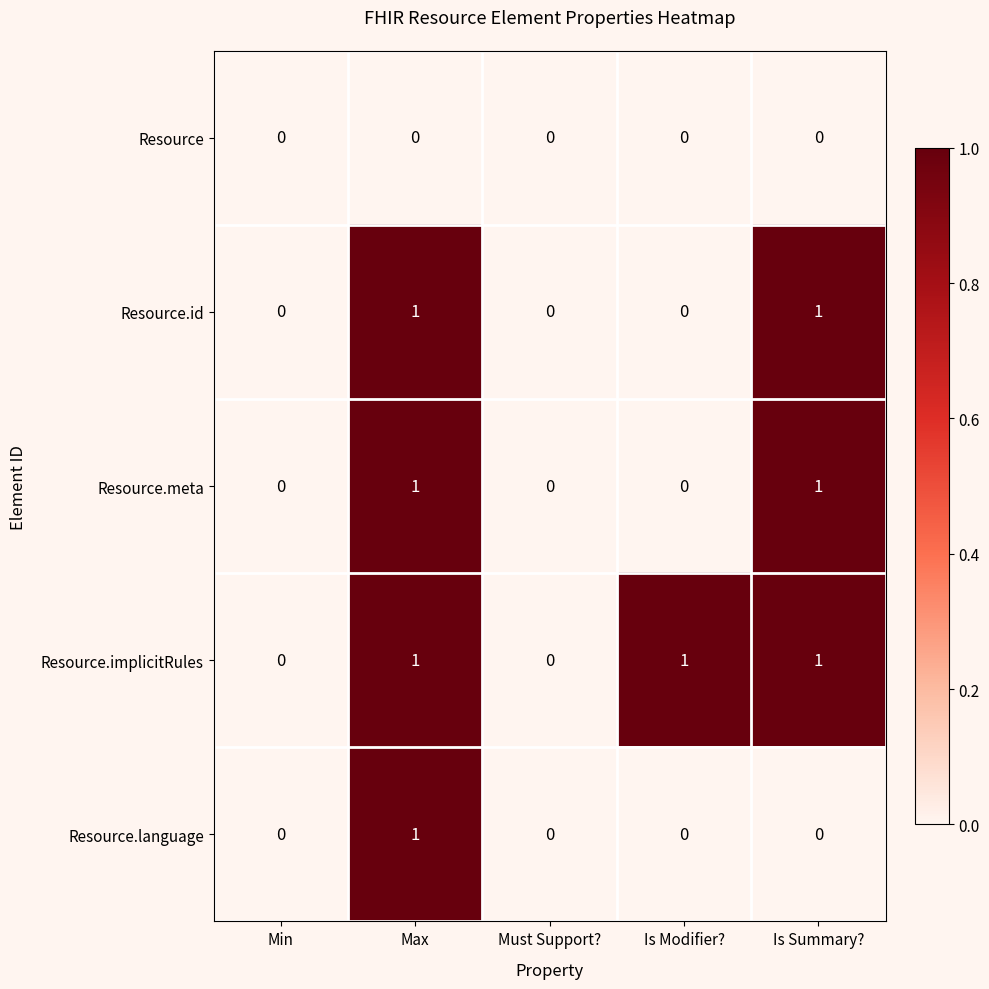

Is it true that Resource.language equals 1 at Is Summary??

False